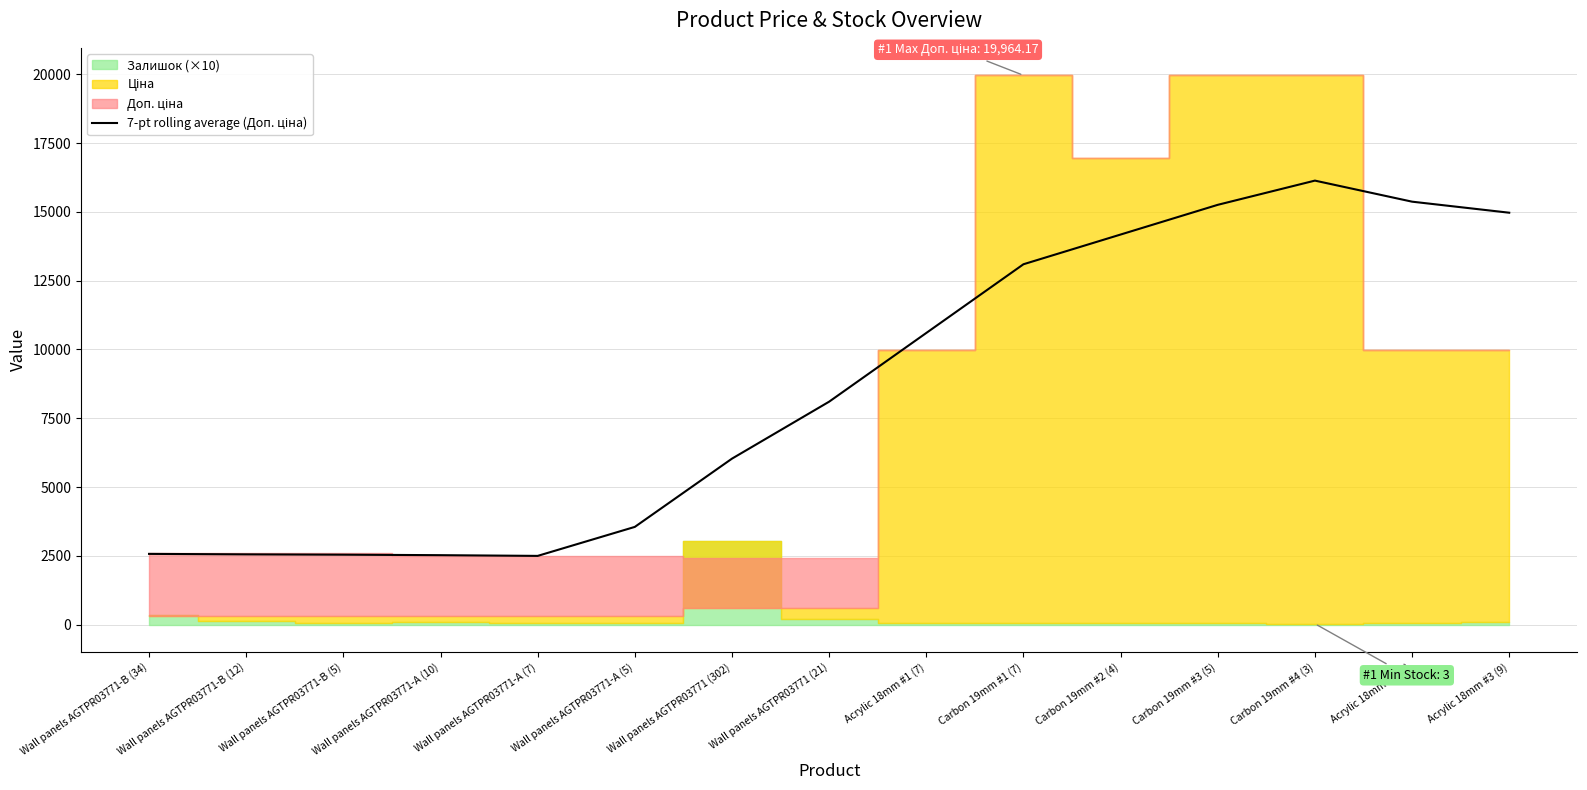

What is the change in value from Wall panels AGTPR03771-A (7) to Carbon 19mm #1 (7)?

+10600.0